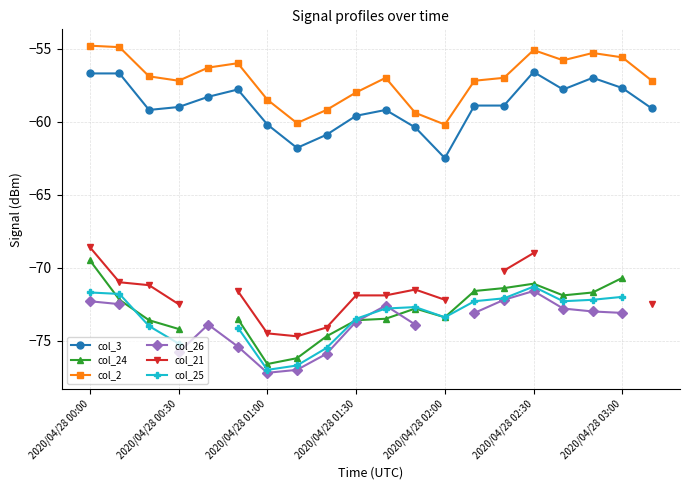

The col_3 series shows -97.5 at 2020/04/28 02:00. True or false?

False